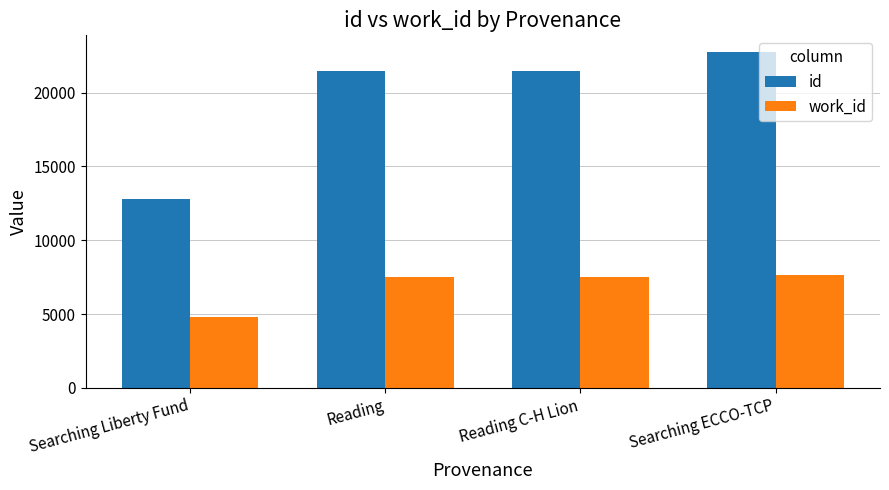

What is the difference between the maximum and minimum values in the id series?

9938